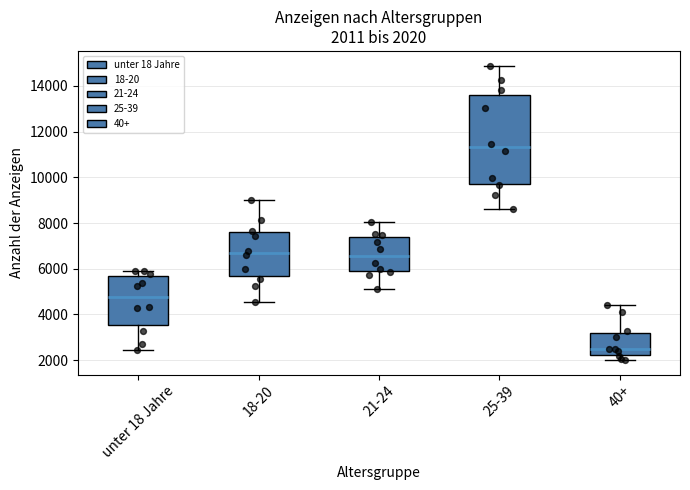

Which box's median line is the lowest?

40+